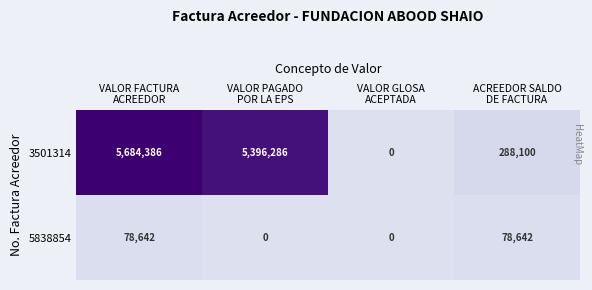

What is the maximum value shown in the chart?

5684386